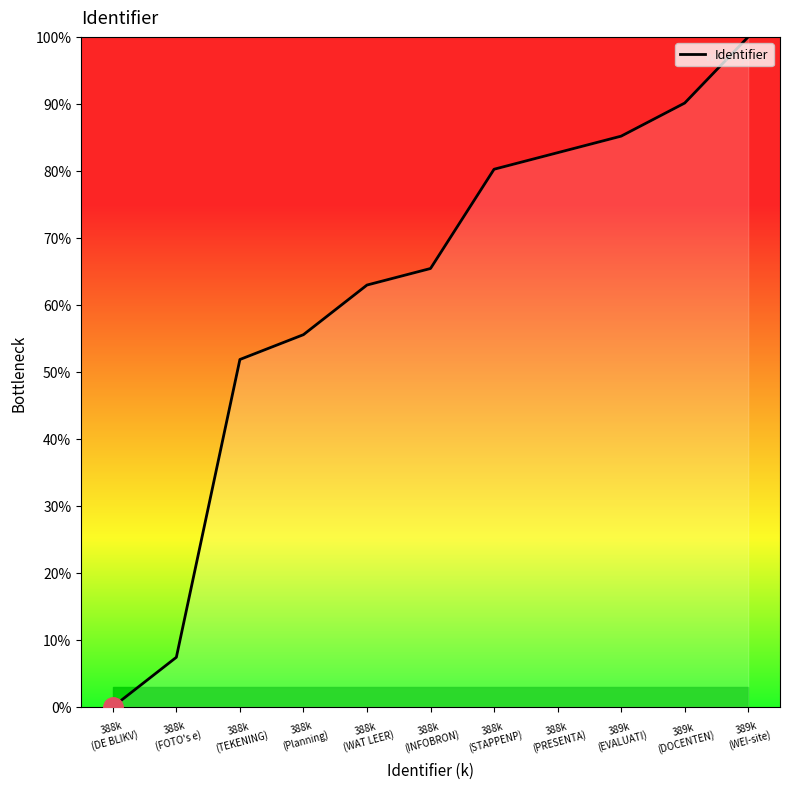

What is the sum of all values?

681.5